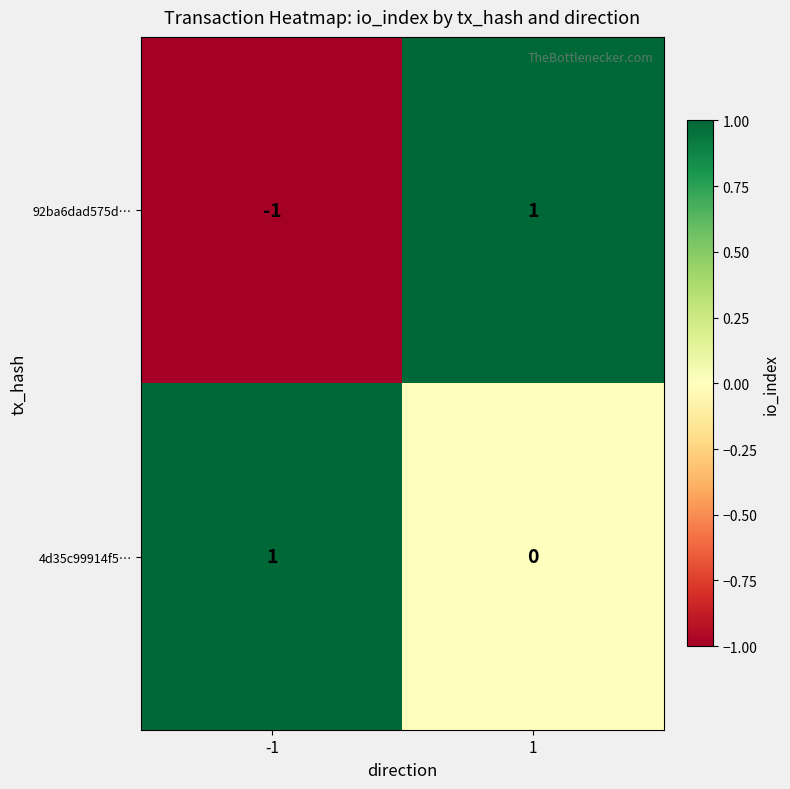

Rank the series by their average value, from lowest to highest.

92ba6dad575d…, 4d35c99914f5…